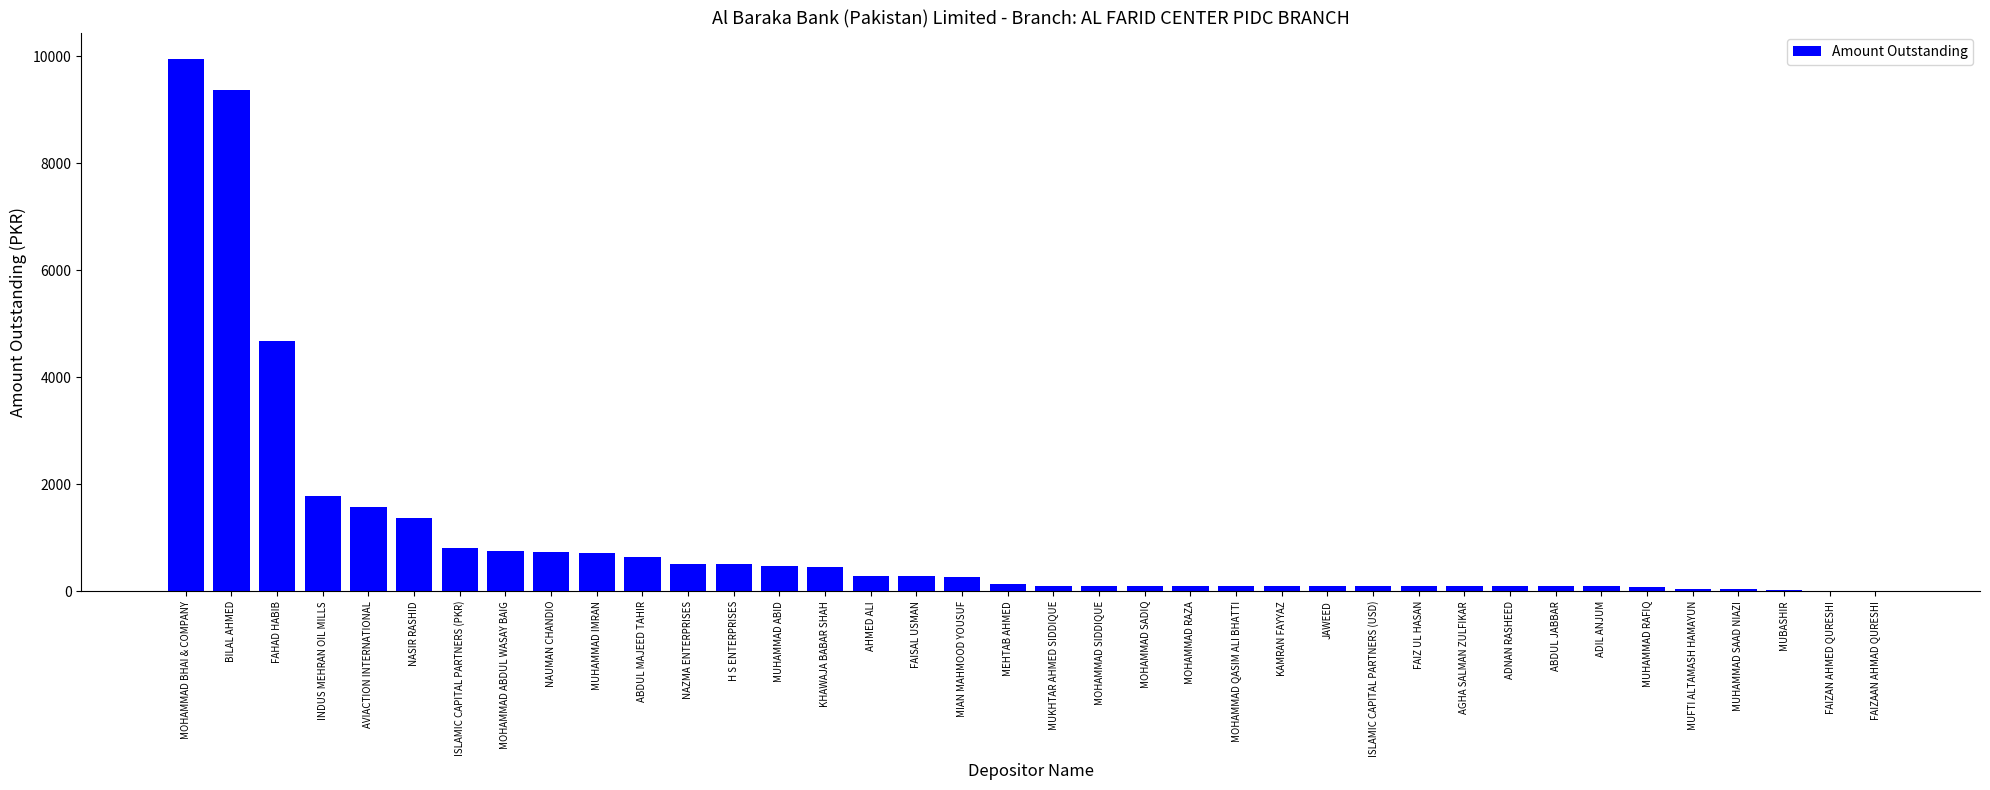

Where is the data nearest to the value 4977?

FAHAD HABIB